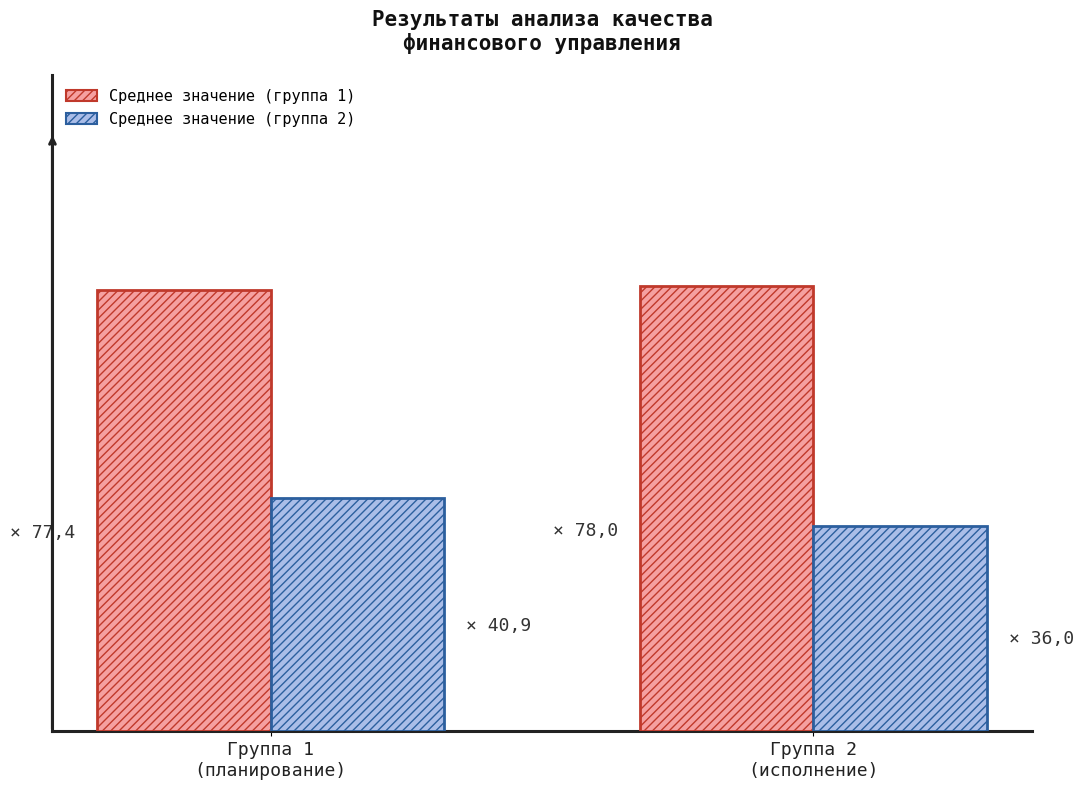

List the labels in order of Среднее значение (группа 2) value, smallest first.

Группа 2
(исполнение), Группа 1
(планирование)